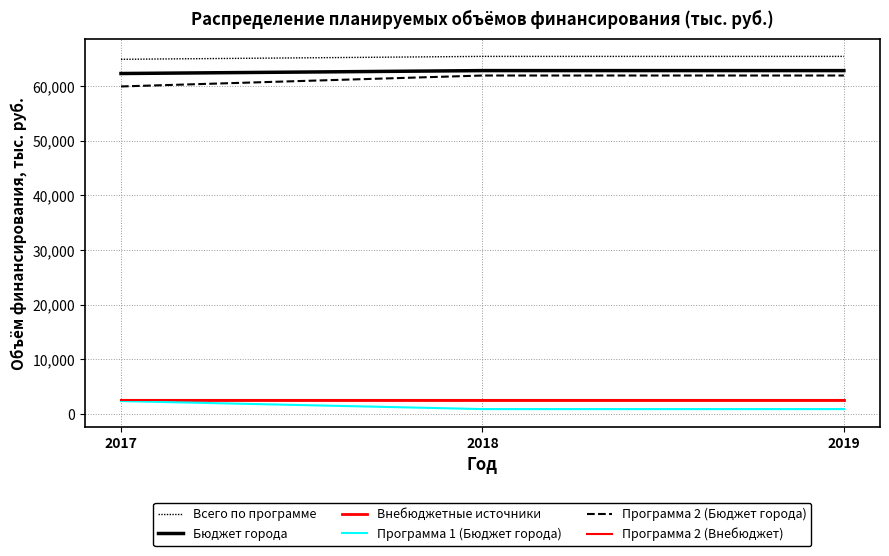

Reading left to right, list all the values displayed in this chart.

Всего по программе: 64896.6	65429.6	65429.6
Бюджет города: 62296.6	62829.6	62829.6
Внебюджетные источники: 2600.0	2600.0	2600.0
Программа 1 (Бюджет города): 2367.0	900.0	900.0
Программа 2 (Бюджет города): 59929.6	61929.6	61929.6
Программа 2 (Внебюджет): 2600.0	2600.0	2600.0